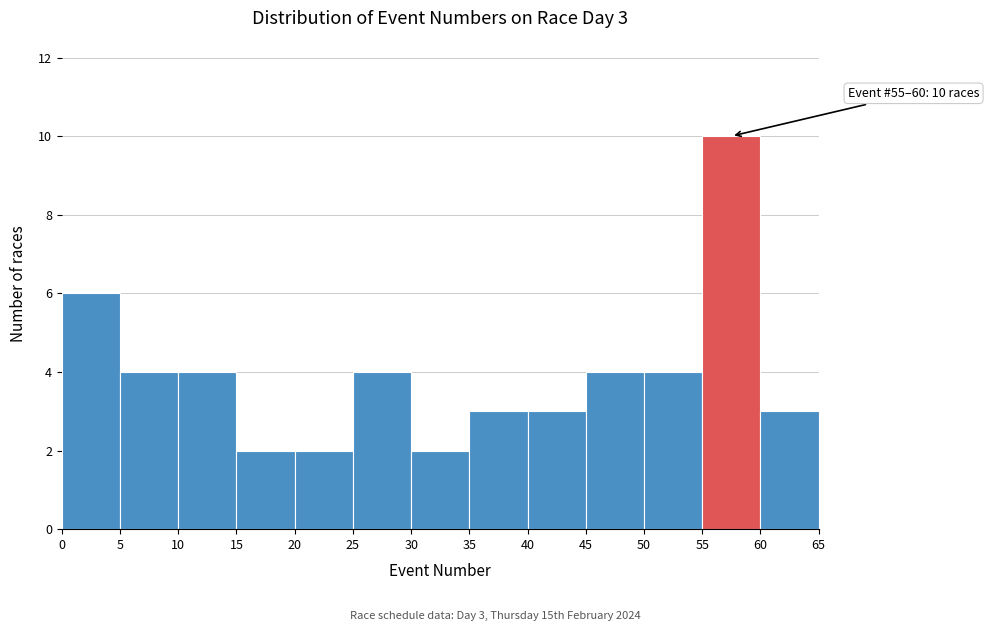

Which range on the x-axis has the tallest bar?

55 to 60